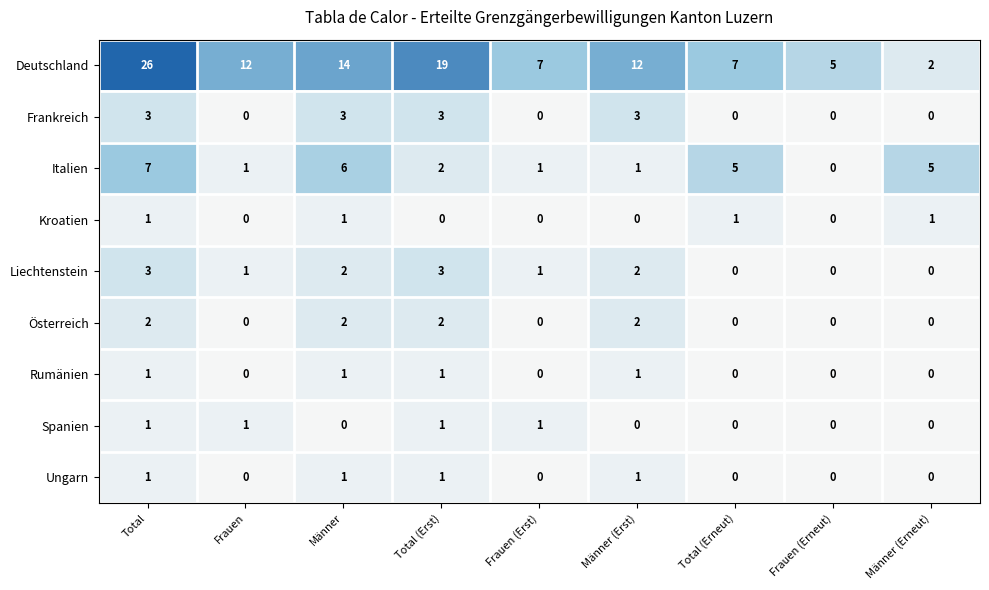

True or false: Deutschland has a value of 19 at Total (Erst).

True